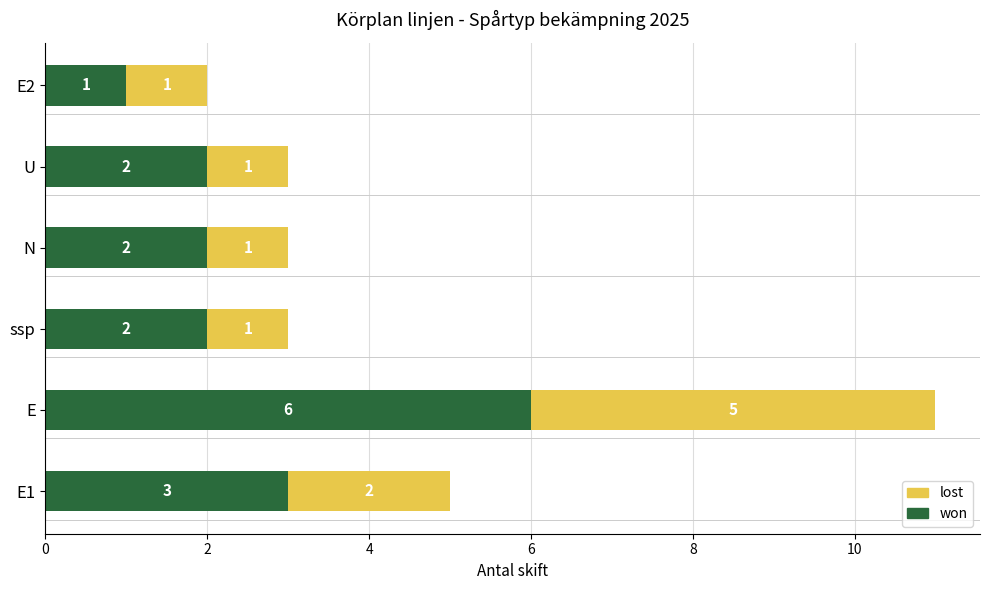

At which label is won closest to 3?

E1